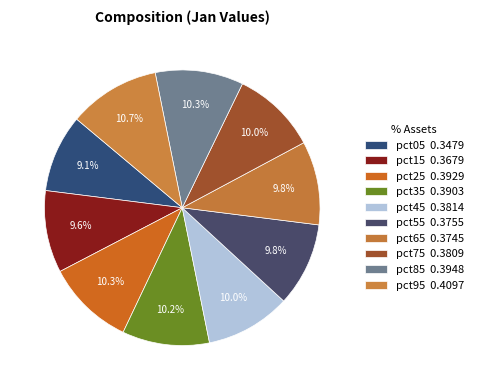

To the nearest percent, what is the difference between the largest and smallest slice percentages?

2%